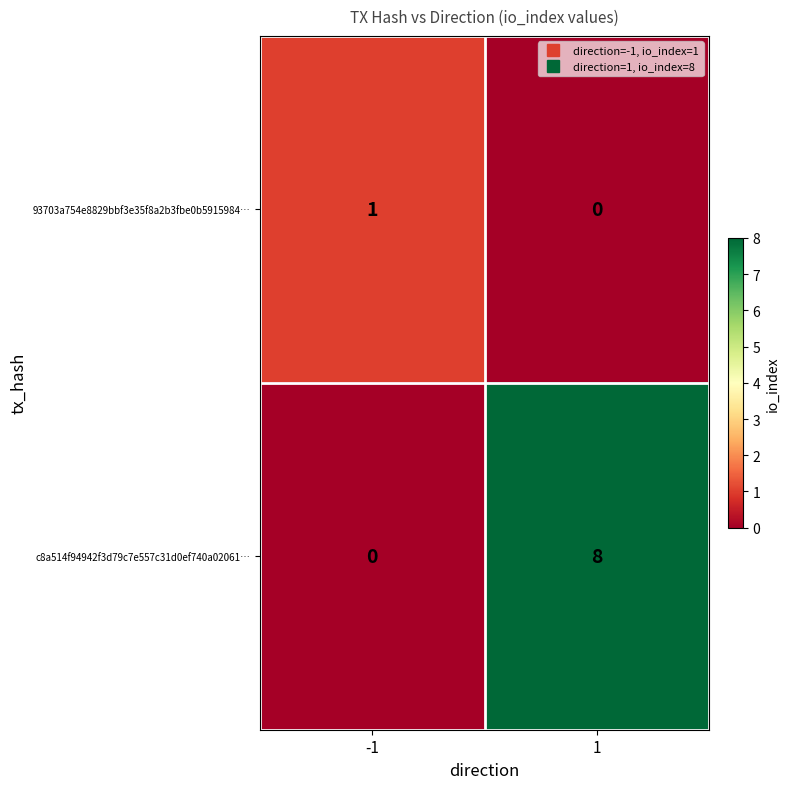

The 93703a754e8829bbf3e35f8a2b3fbe0b5915984… series shows -1 at 1. True or false?

False